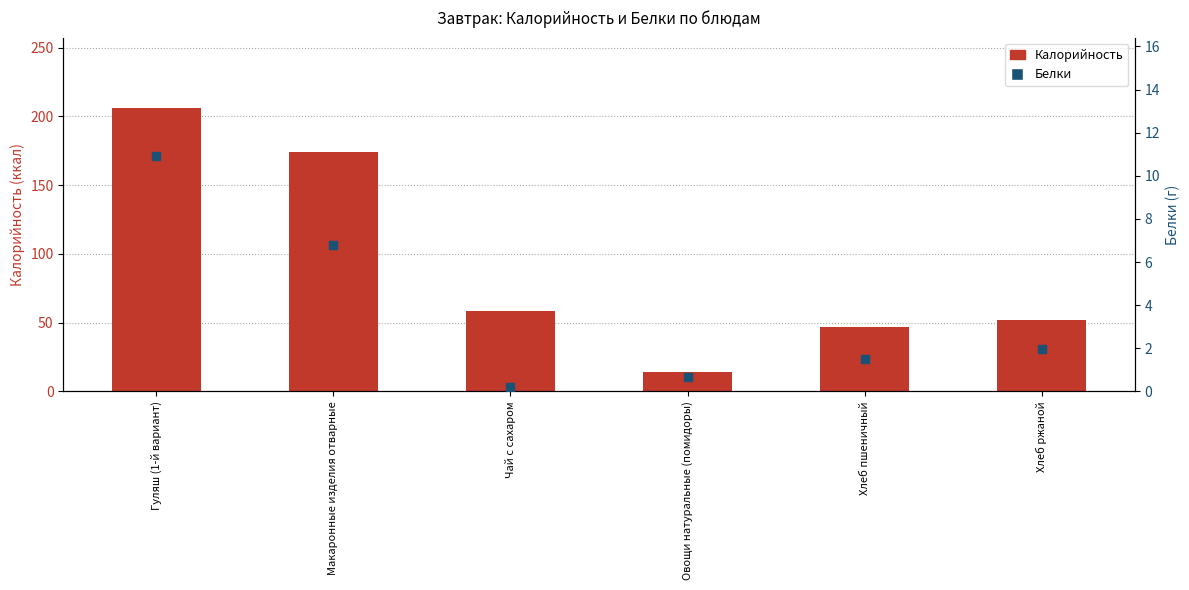

At which category is the sum across all series the highest?

Гуляш (1-й вариант)